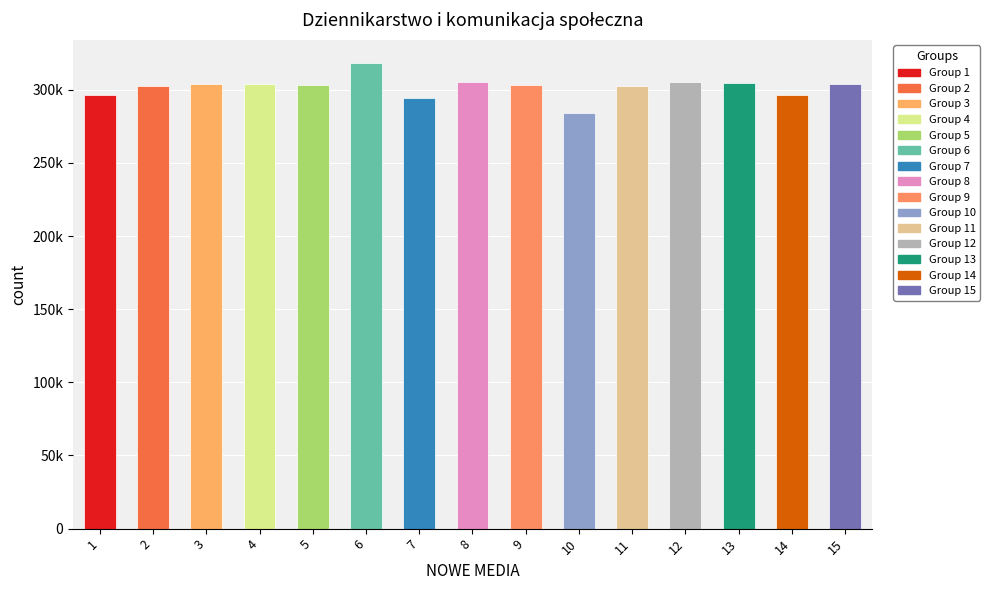

Does the chart contain any negative values?

No